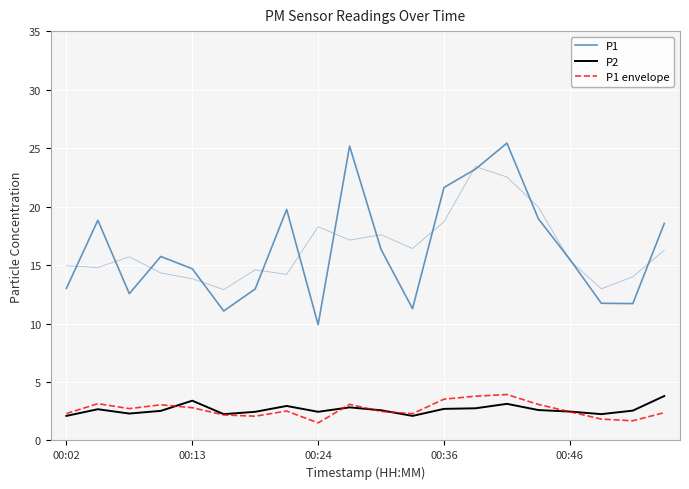

Between 15 and 17, which series saw the biggest shift?

P1